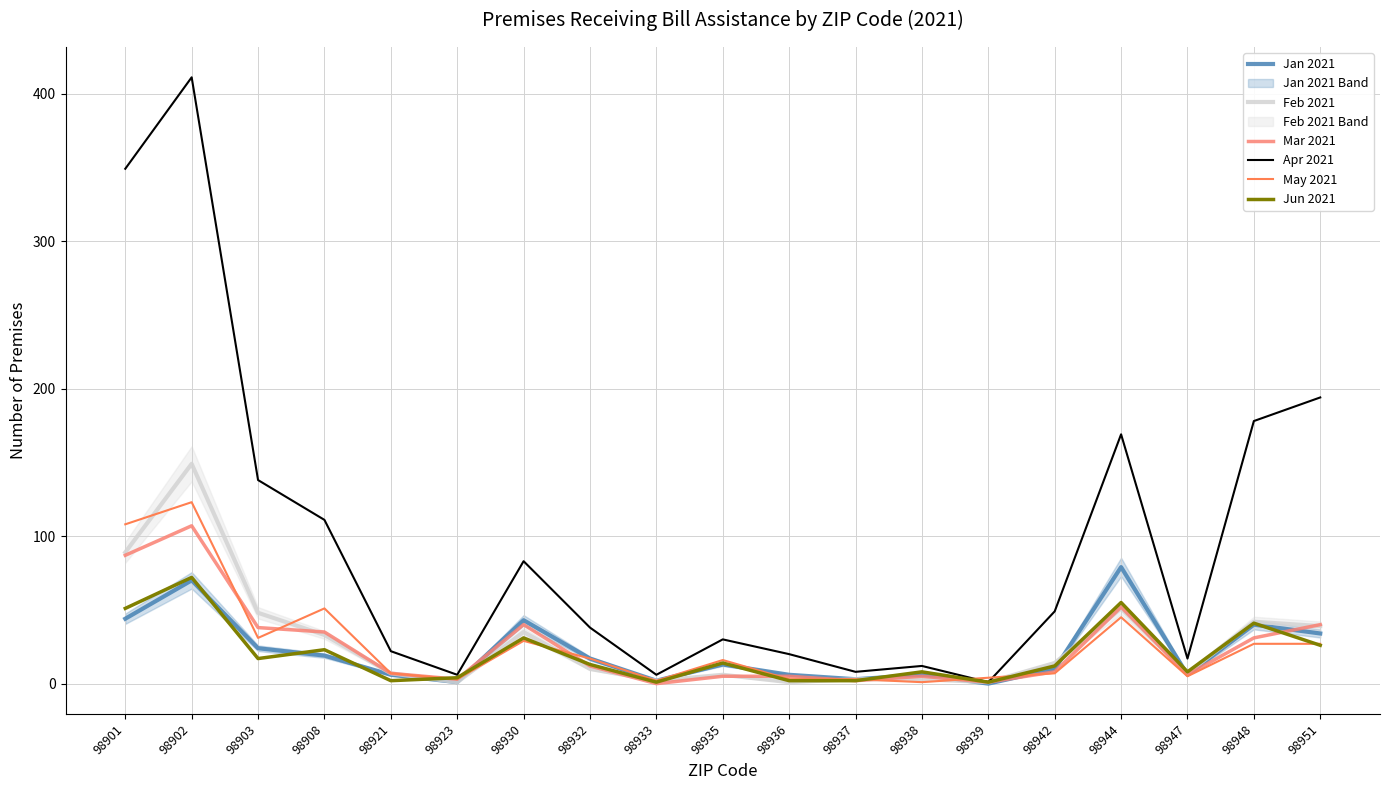

What is the difference between the Feb 2021 values at 98948 and 98901?

47